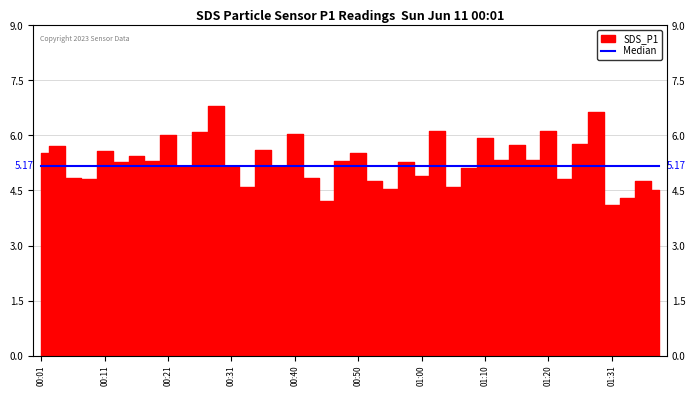

What is the value of the 26th point from the left?

6.1